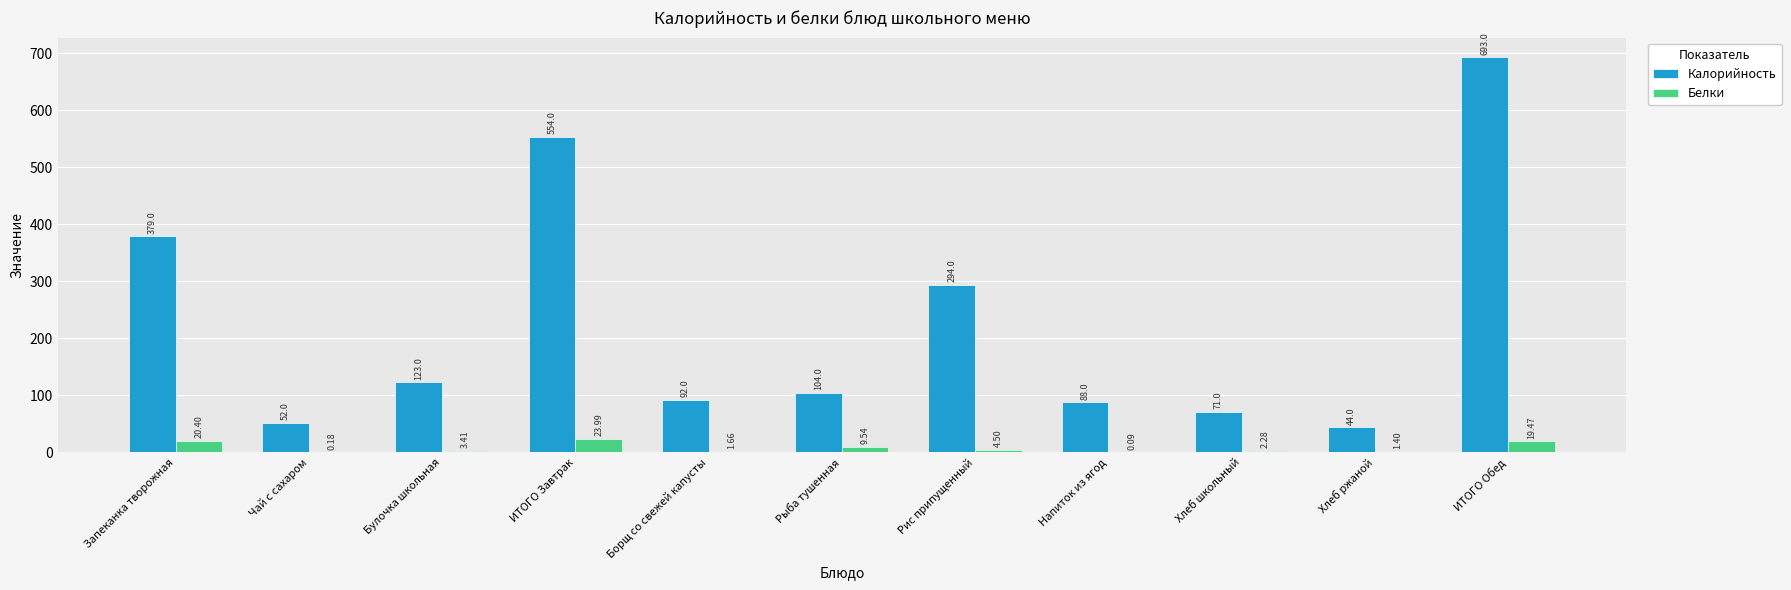

At which label is Калорийность closest to 368?

Запеканка творожная